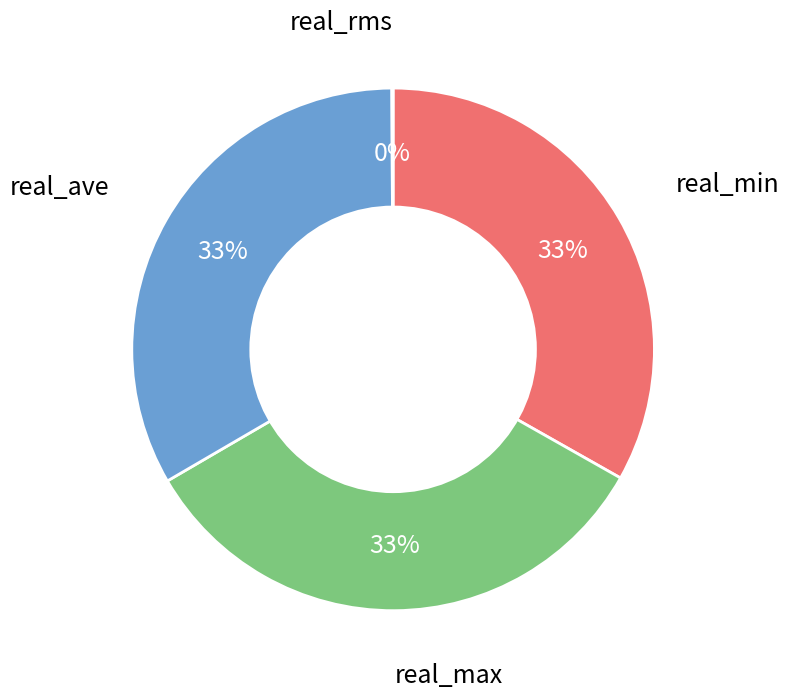

To the nearest percent, what is the average slice percentage?

25%